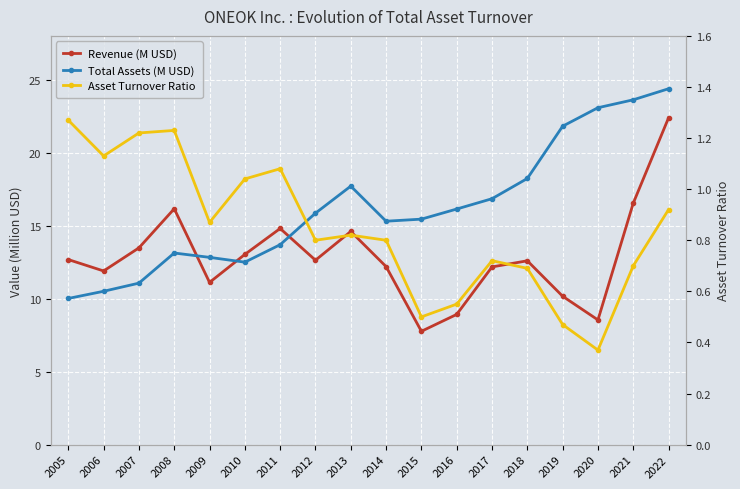

What is the maximum value shown in the chart?

24.4